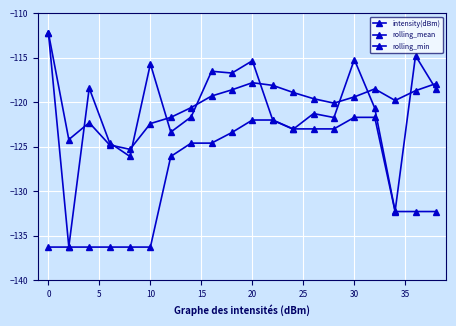

Does the chart have visible grid lines?

Yes